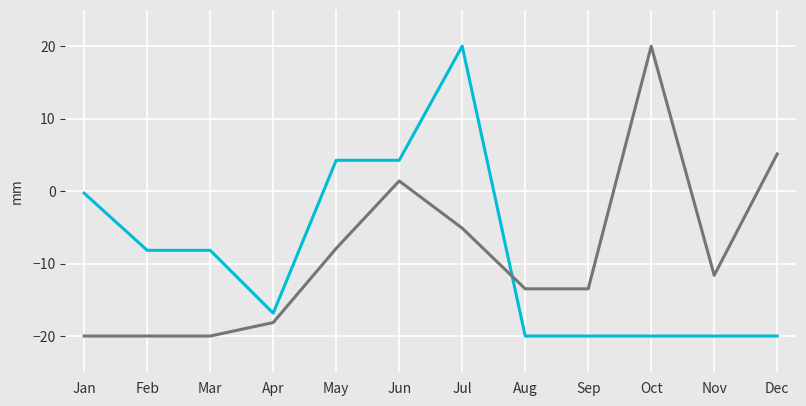

What is the greatest value displayed?

20.0